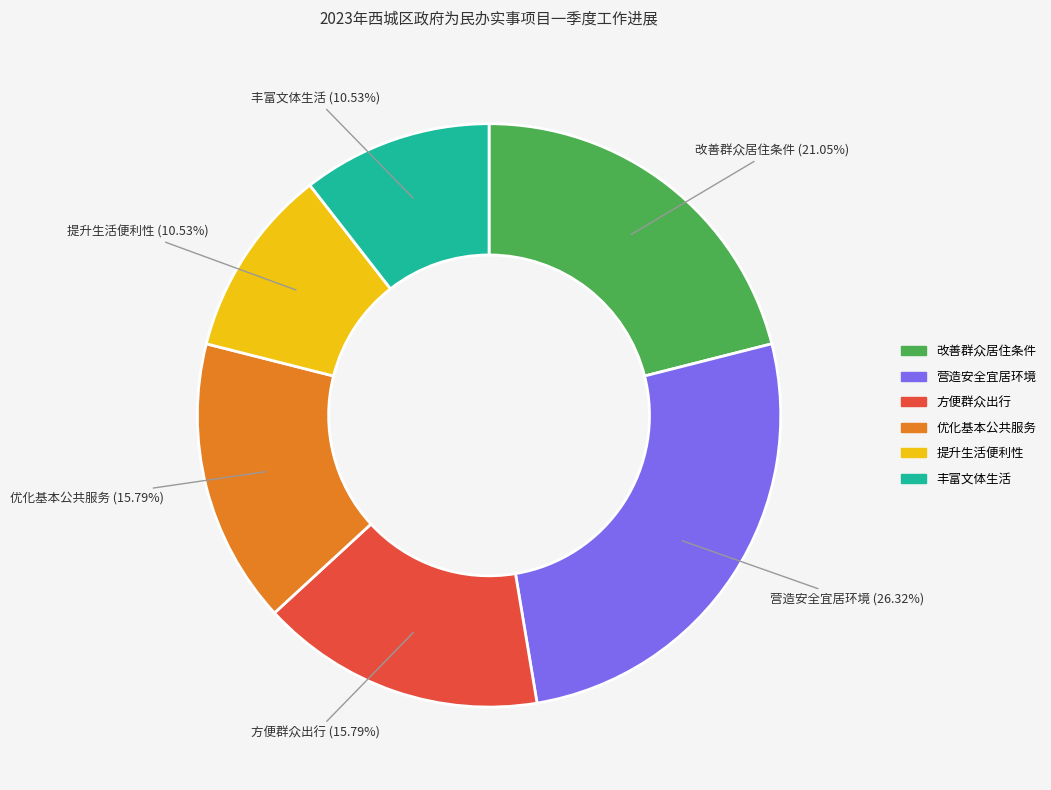

Count the number of slices in the pie.

6